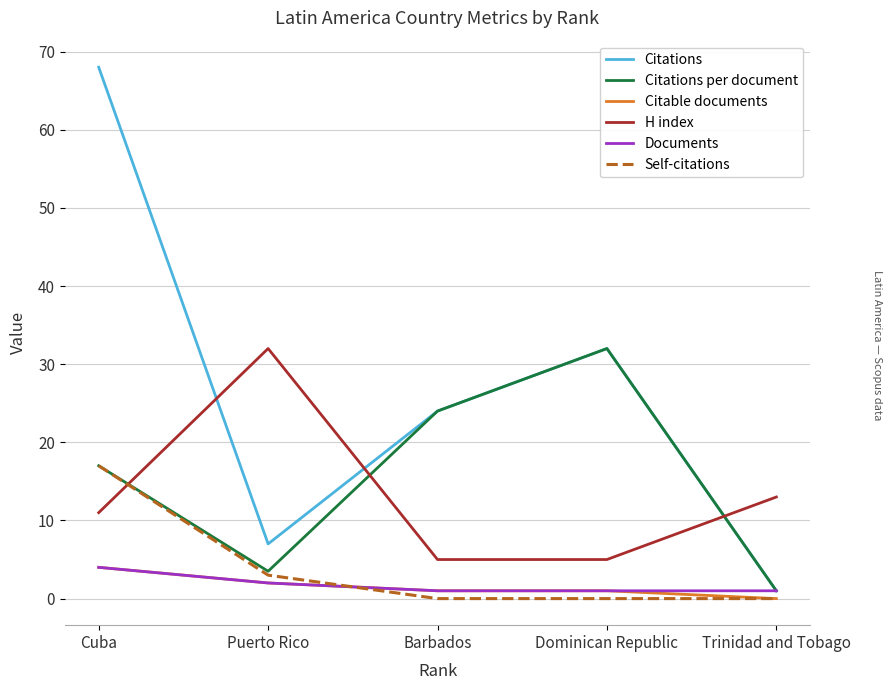

How many values in Citable documents are above zero?

4